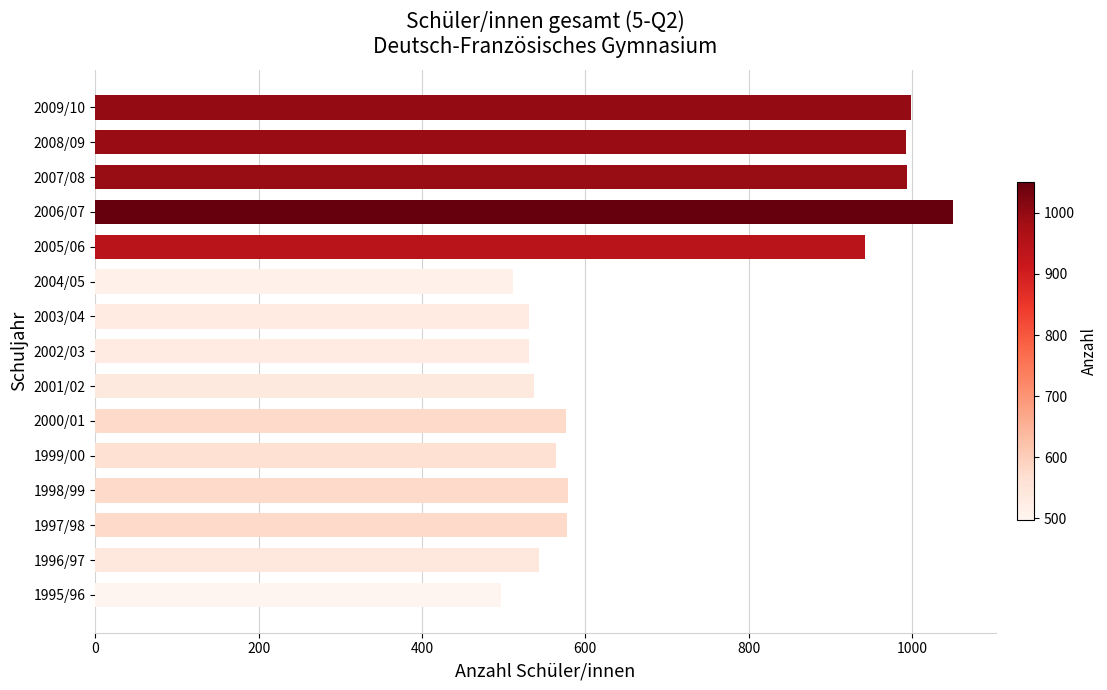

What is the sum of all values?

10427